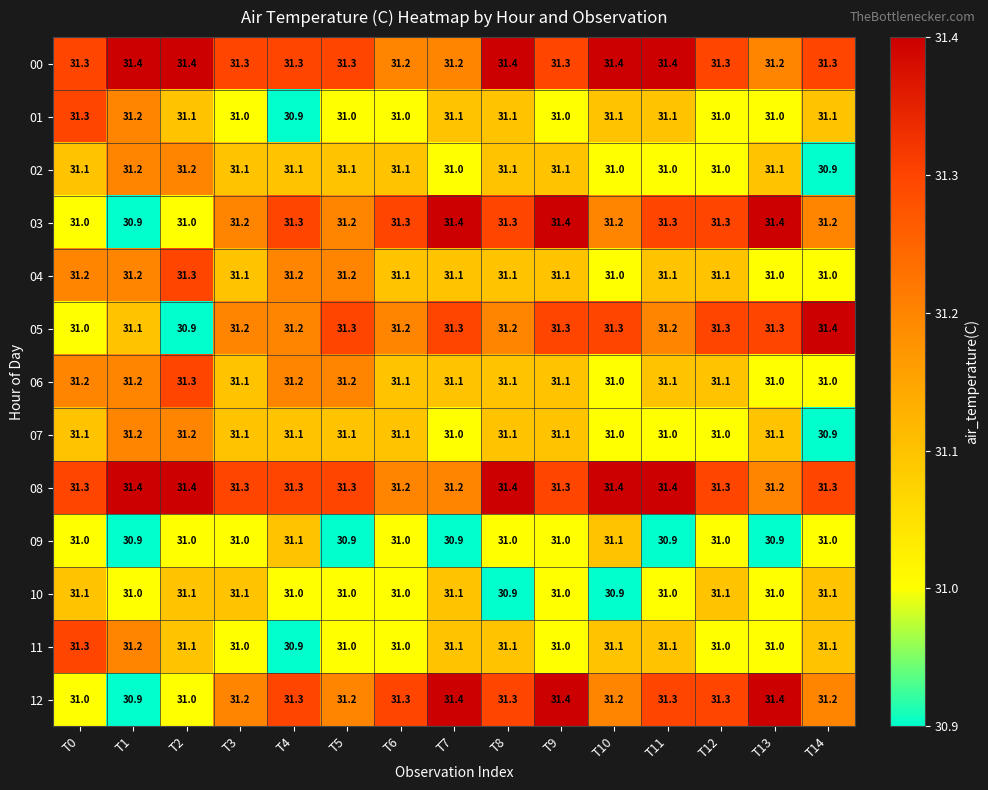

What is the highest value of the 10 series?

31.1